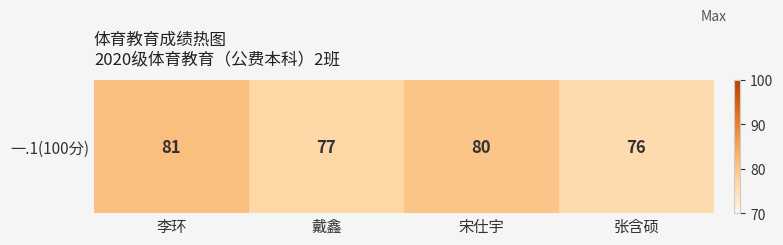

What is the difference between the values at 李环 and 张含硕?

5